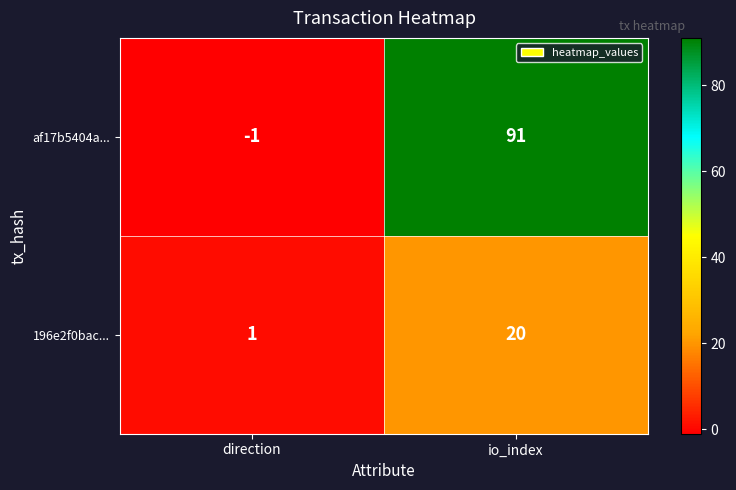

Which series changed the most between direction and io_index?

af17b5404a...